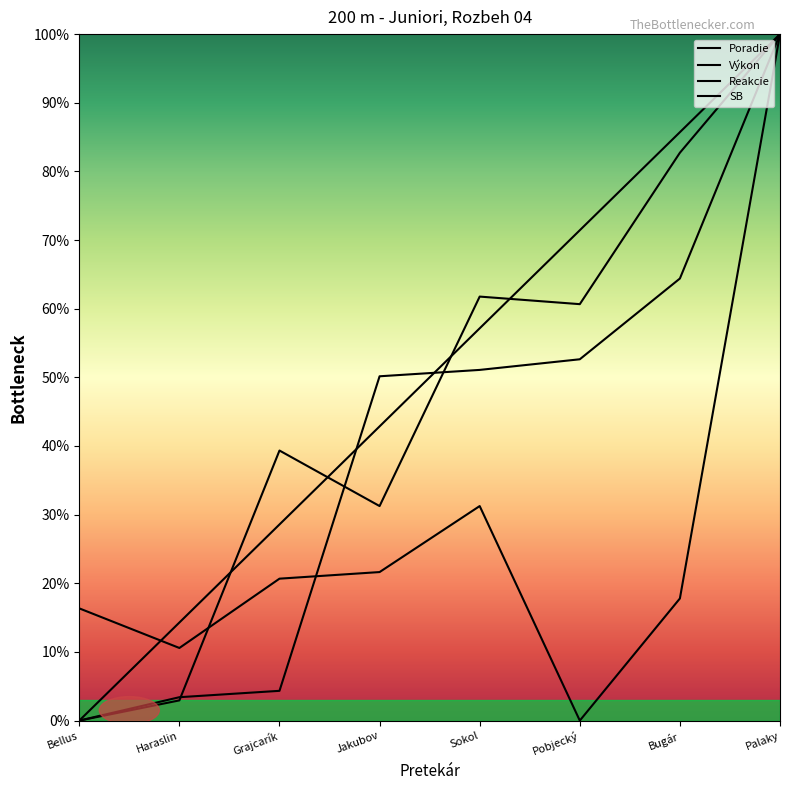

Rank the series by their maximum value, from lowest to highest.

Poradie, Výkon, Reakcie, SB